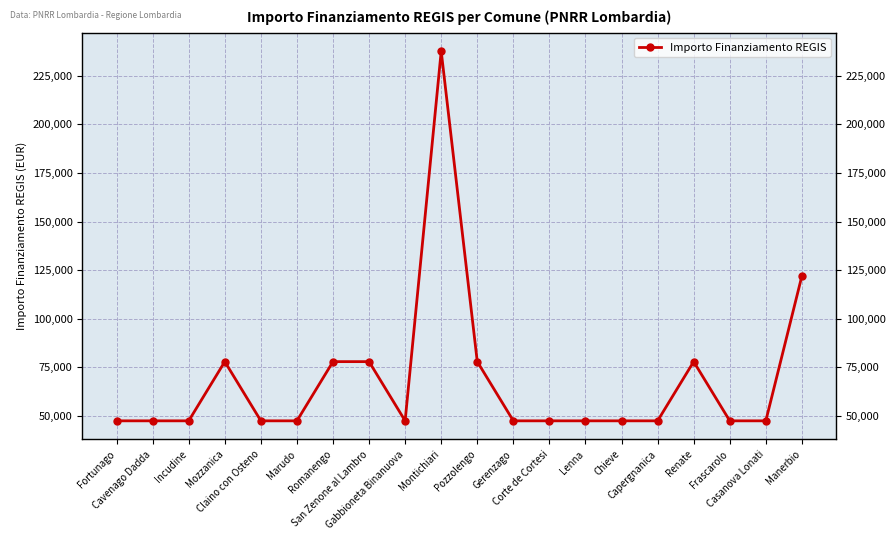

What is the average value?

68285